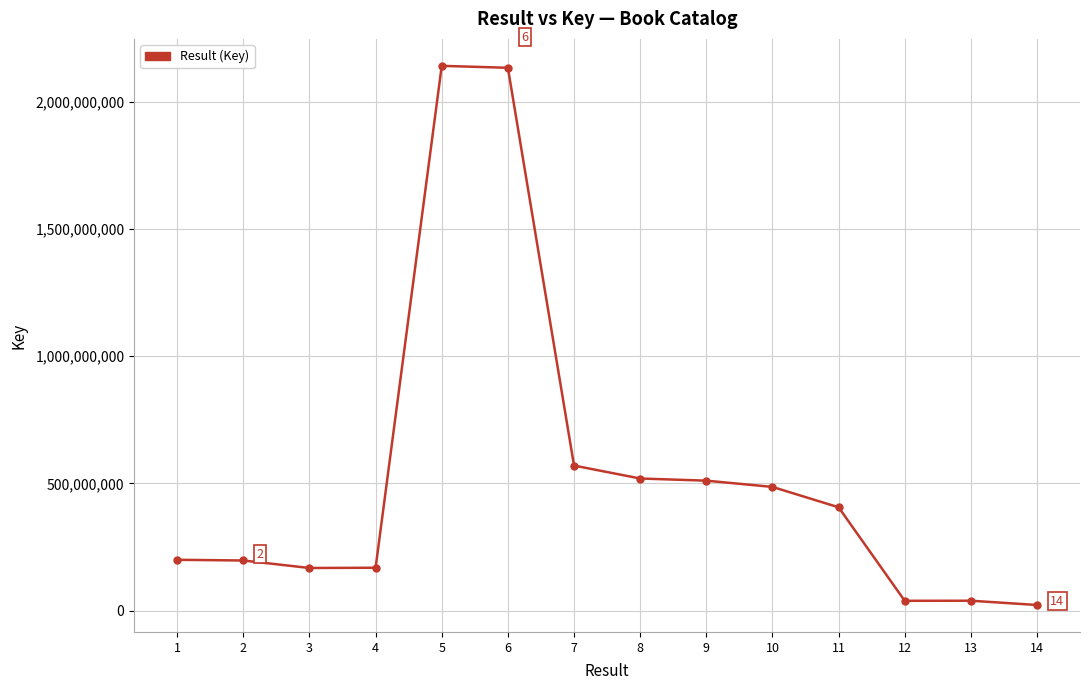

True or false: there are more than 0 points higher than both neighbors.

True